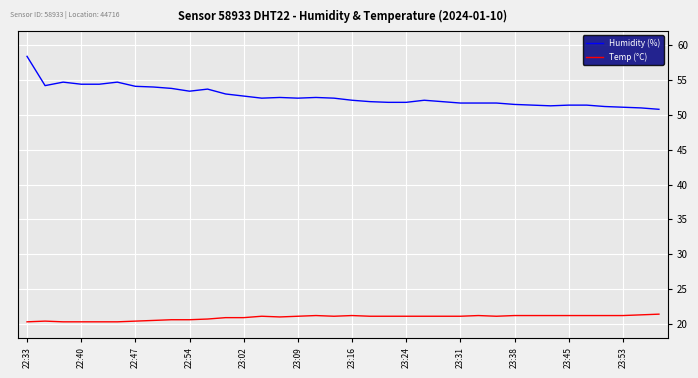

What is the difference between the maximum and minimum values in the Temp (°C) series?

1.1